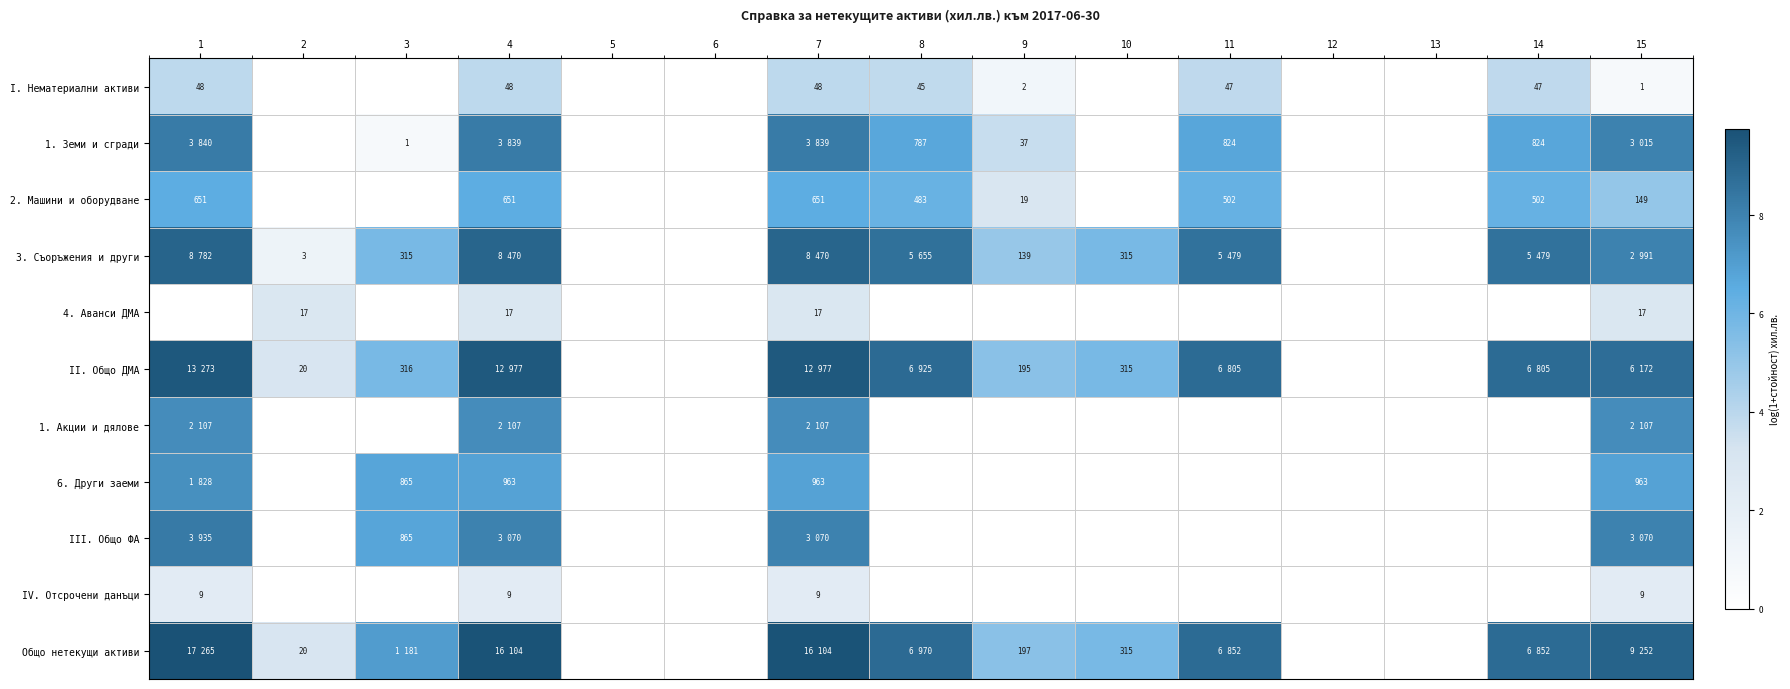

Which series has the widest spread of values?

Общо нетекущи активи